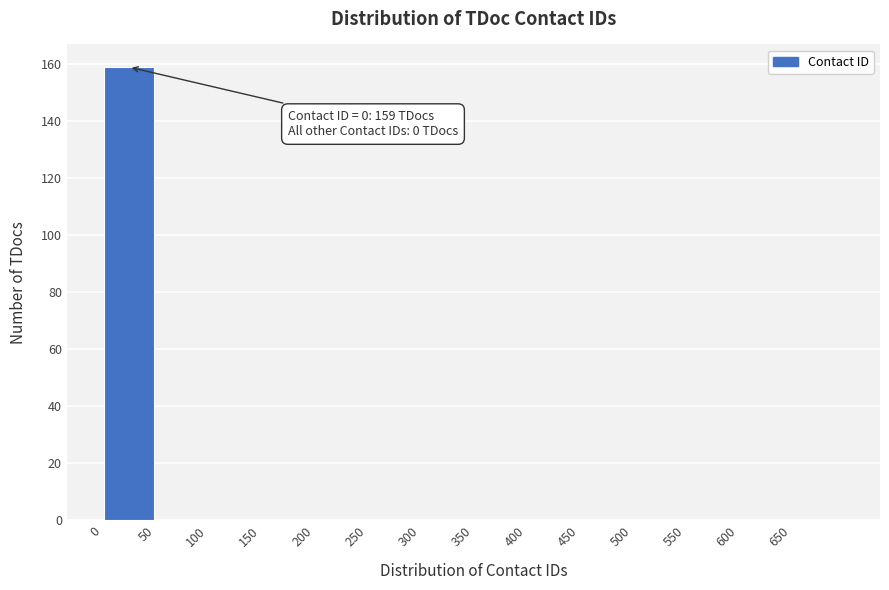

Over which range of the x-axis is the bar tallest?

0 to 50